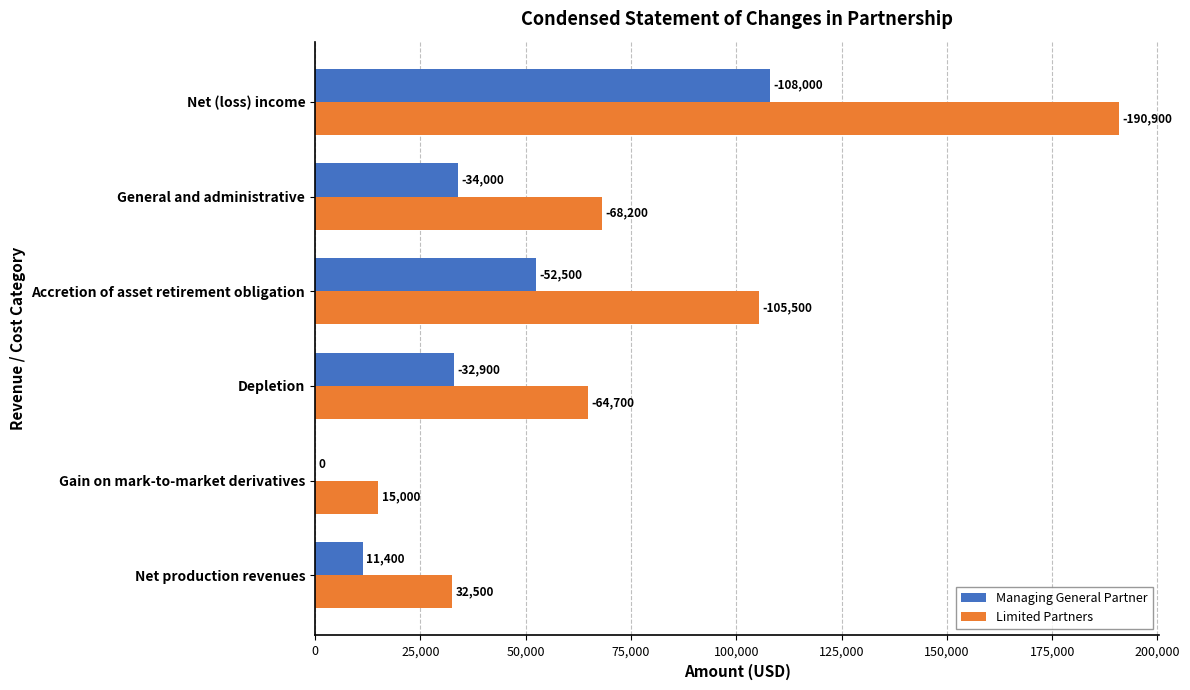

What is the value of the Managing General Partner bar at the 6th from the left?

108000